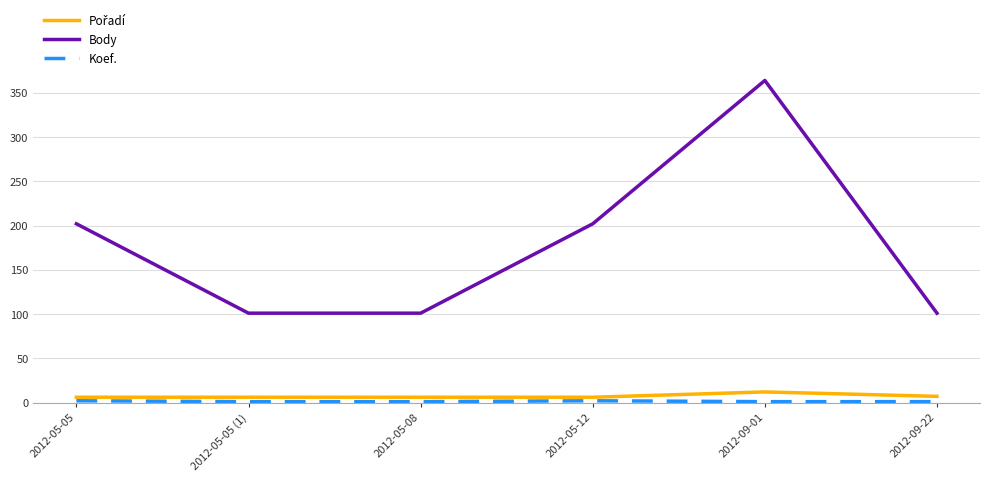

Which category has the highest value in the Body series?

2012-09-01